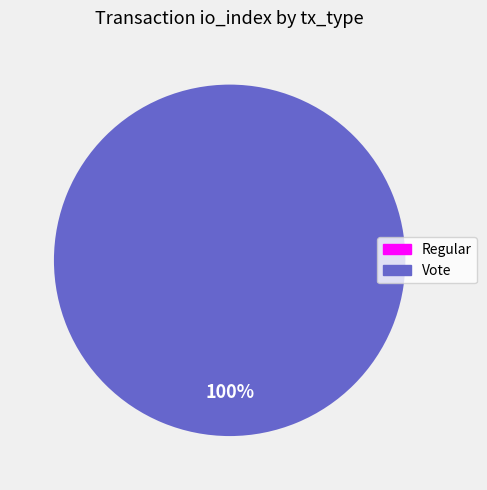

Does any single category account for the majority?

Yes